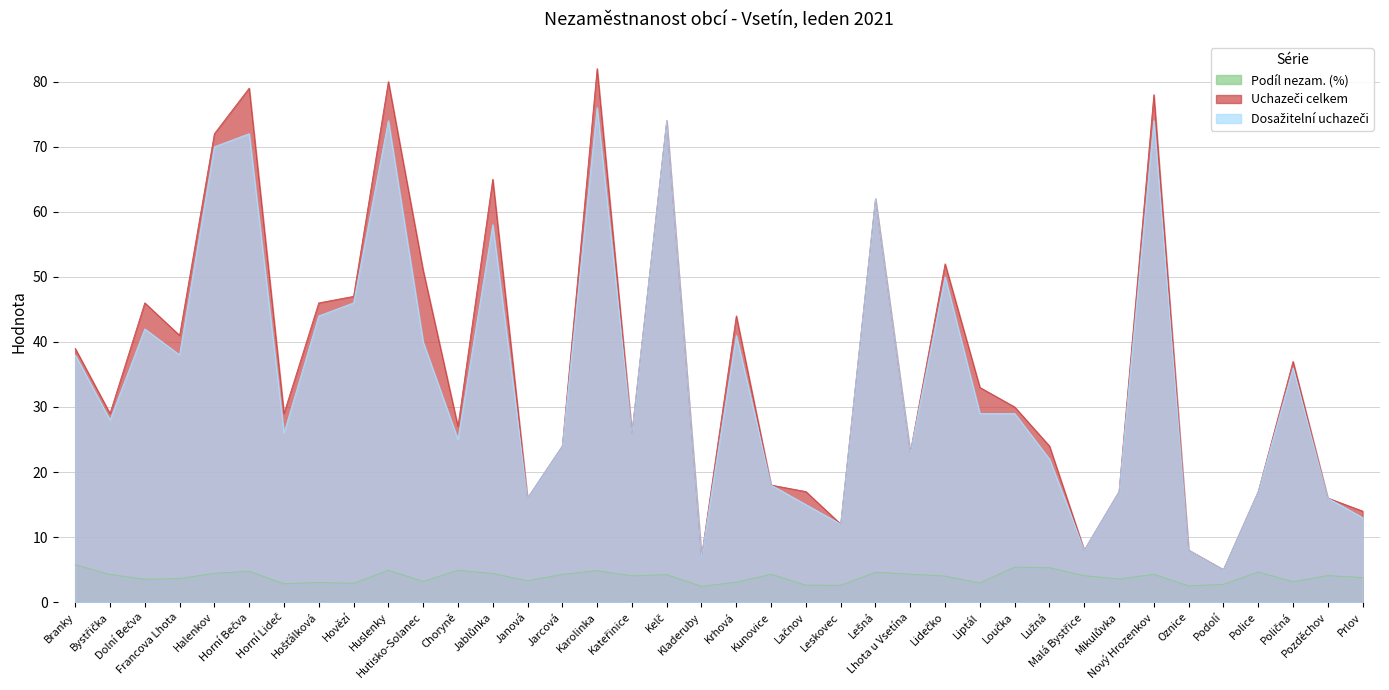

True or false: Dosažitelní uchazeči and Podíl nezam. (%) intersect in this chart.

False